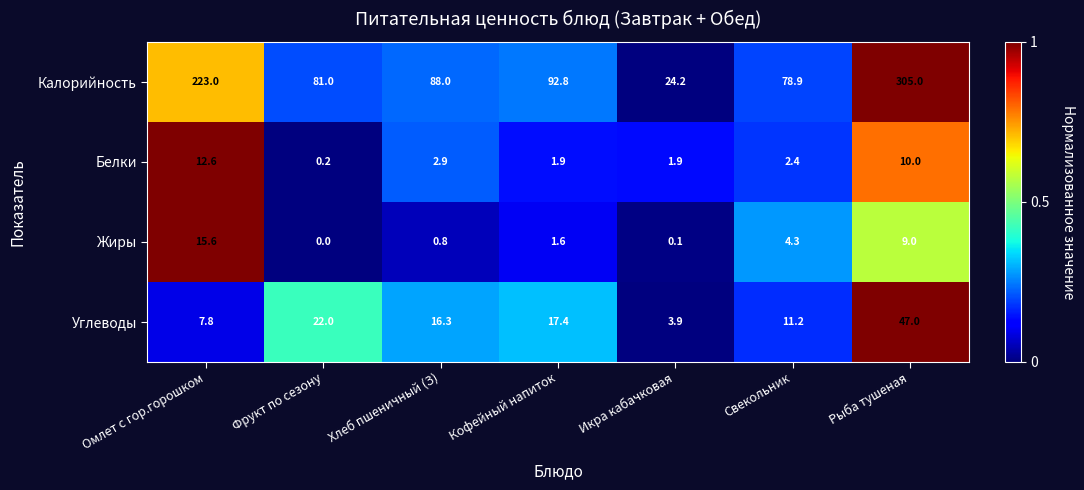

Which series has the largest range (max minus min)?

Калорийность